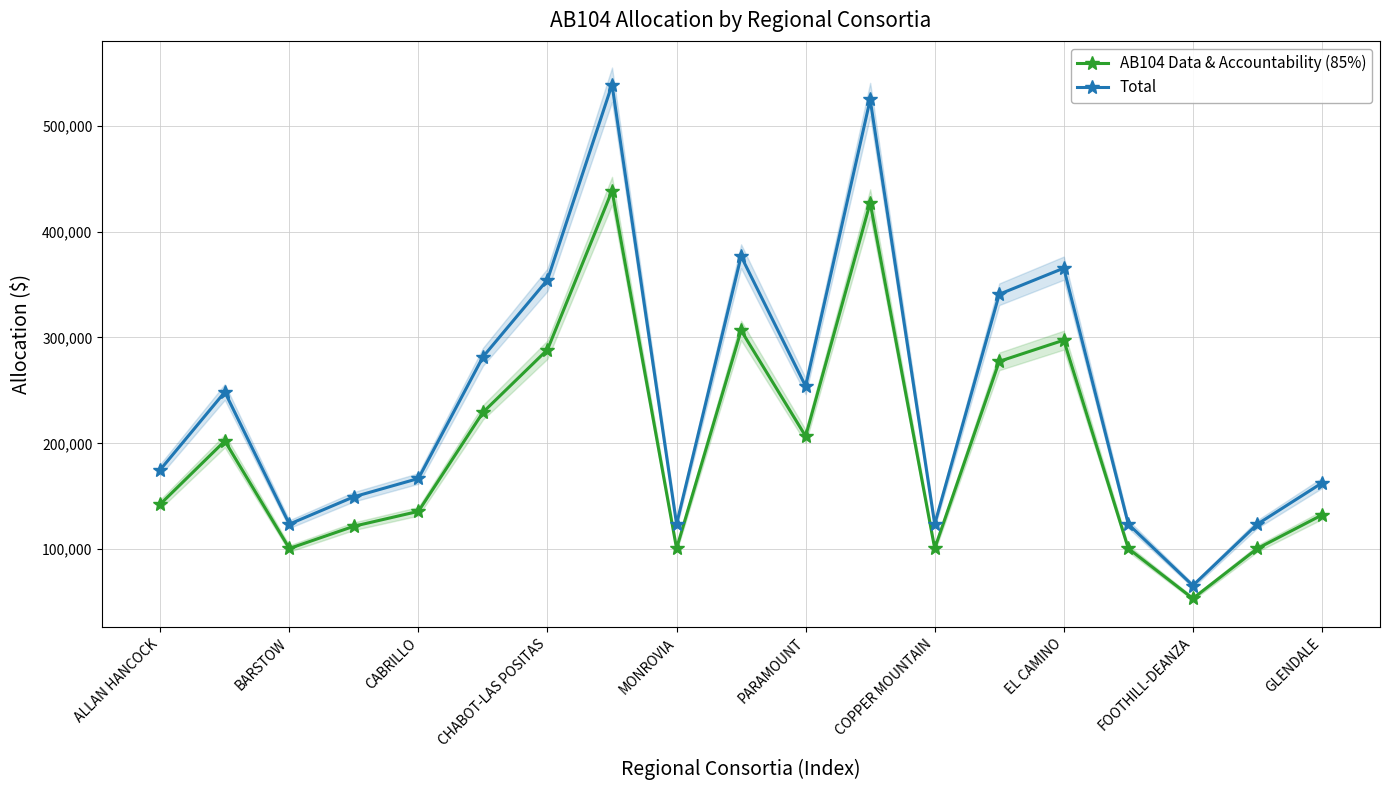

The Total series shows 253915 at PARAMOUNT. True or false?

True